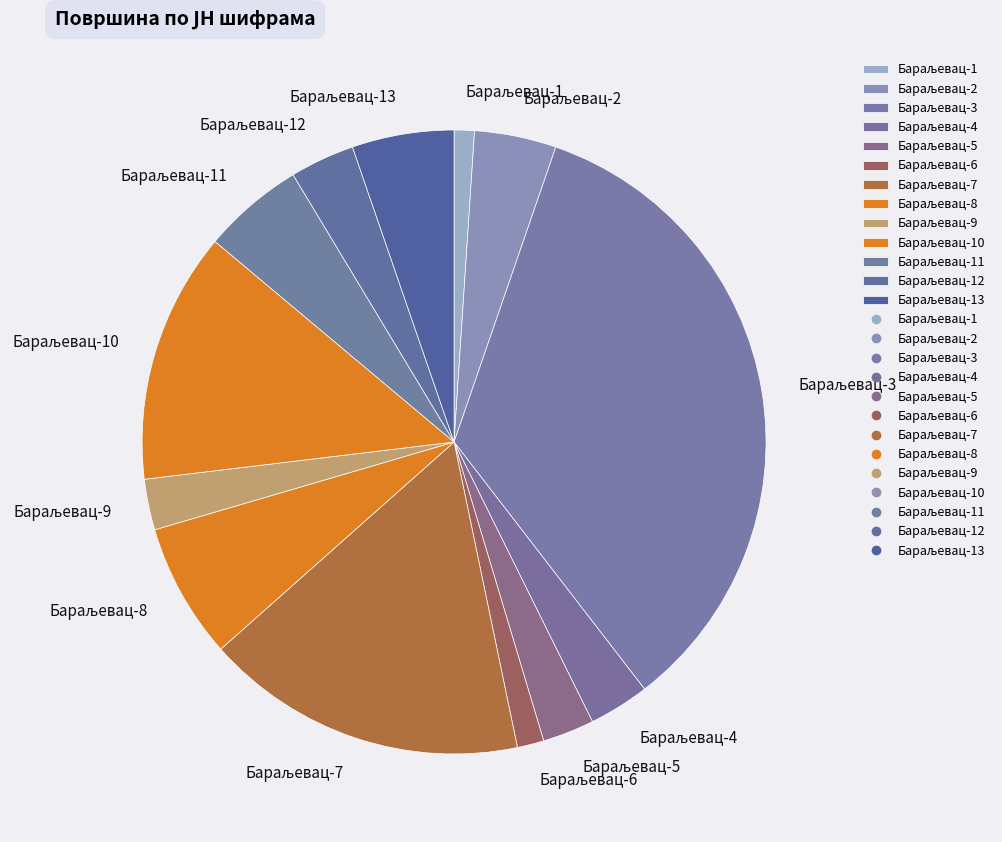

Does any single category account for the majority?

No